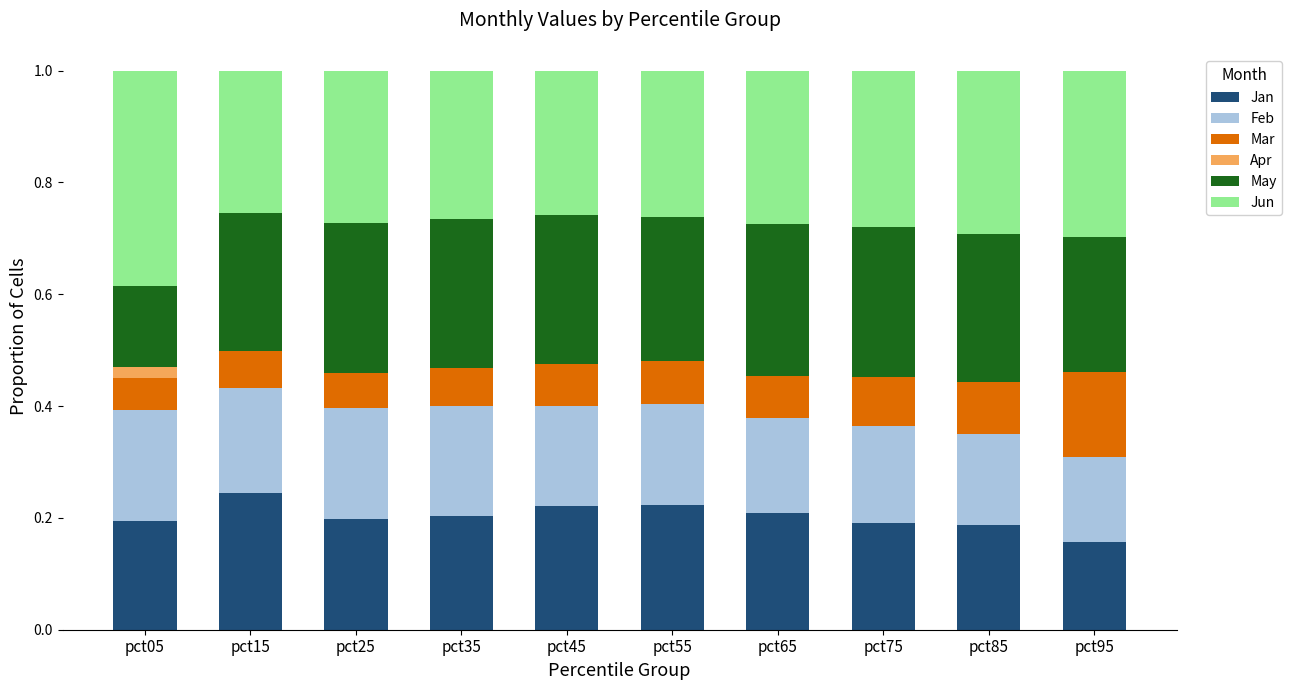

What is the total value across all series at pct95?

1.0